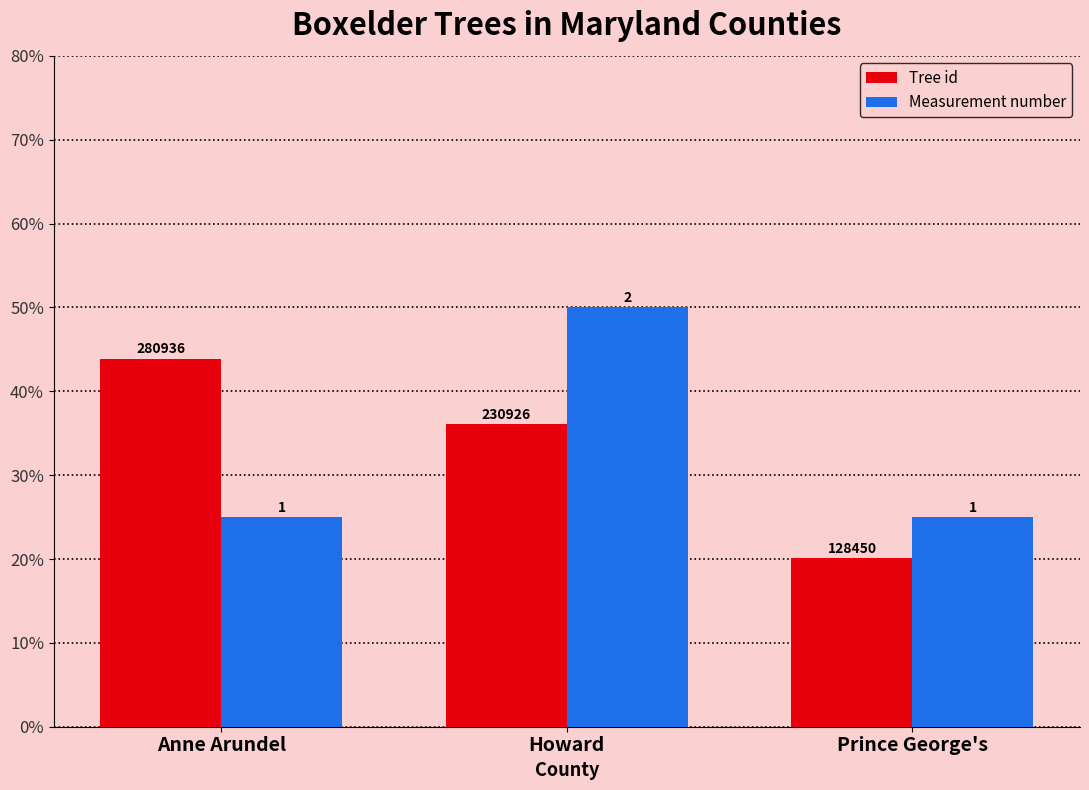

Which series has the largest total across all categories?

Tree id